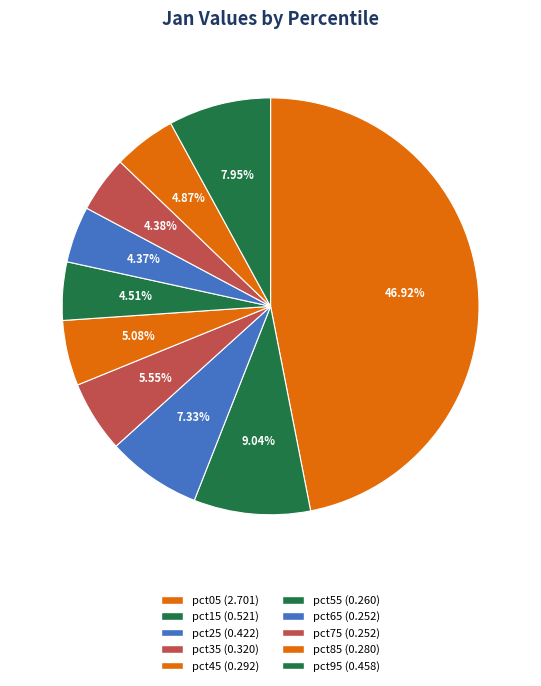

What is the largest slice in the pie chart?

pct05